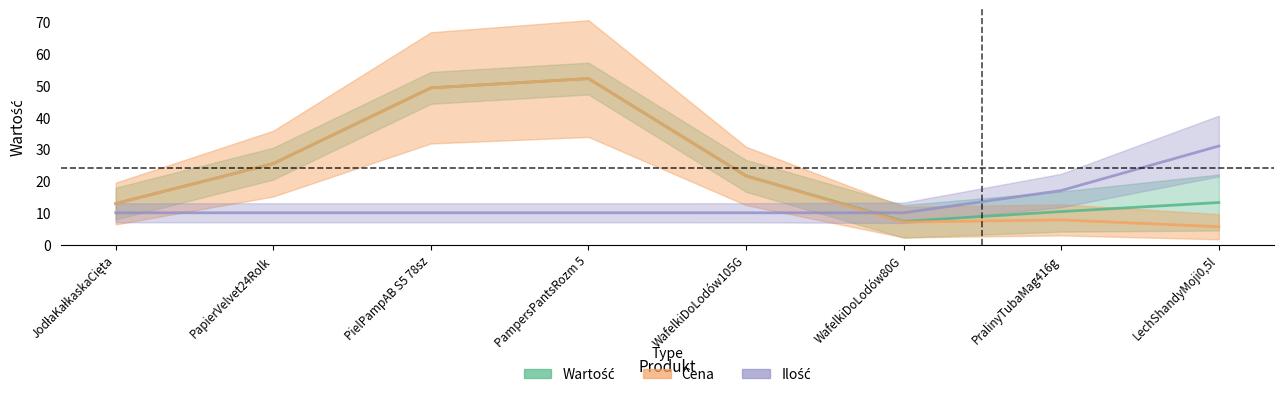

True or false: Wartość and Cena intersect in this chart.

False